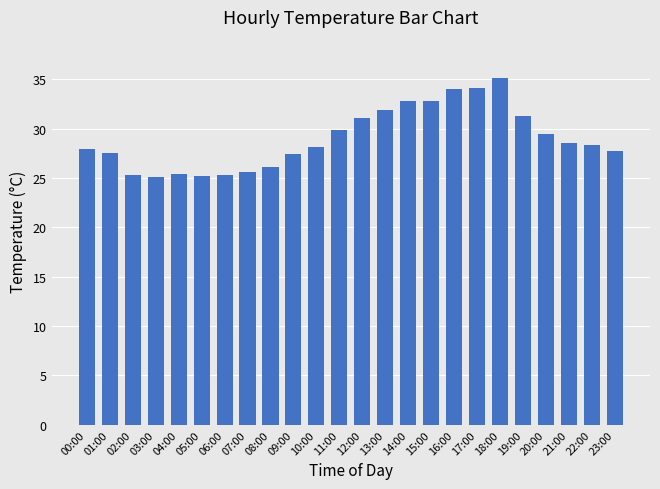

What is the label of the 15th bar from the right?

09:00